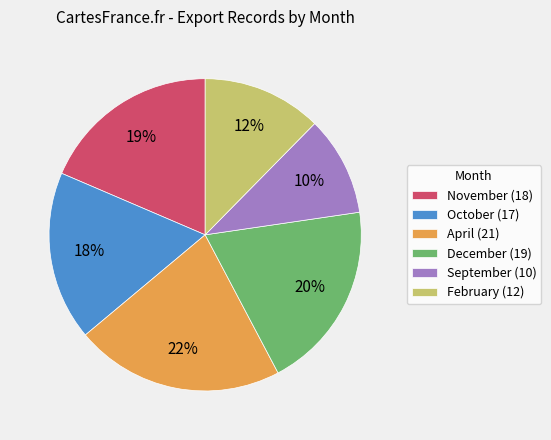

Combined, do February (12) and October (17) account for over 50%?

No